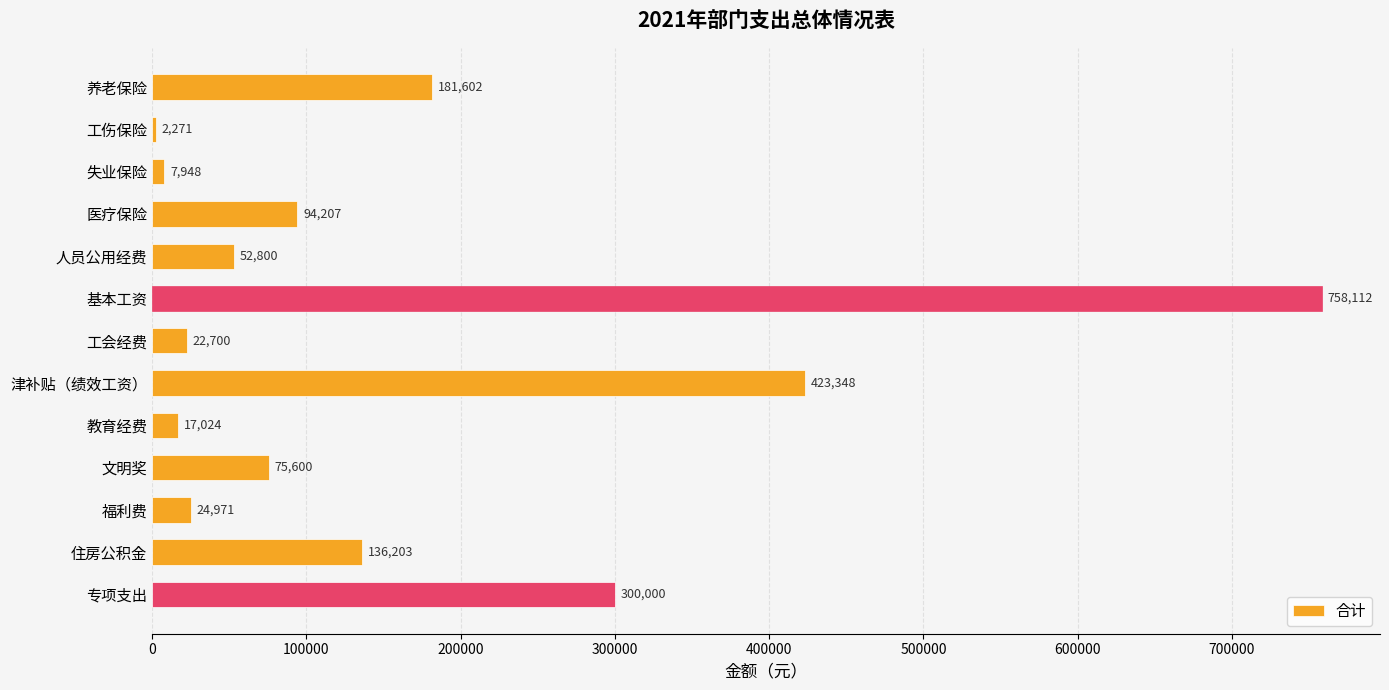

What is the sum of the values at 教育经费 and 失业保险?

24972